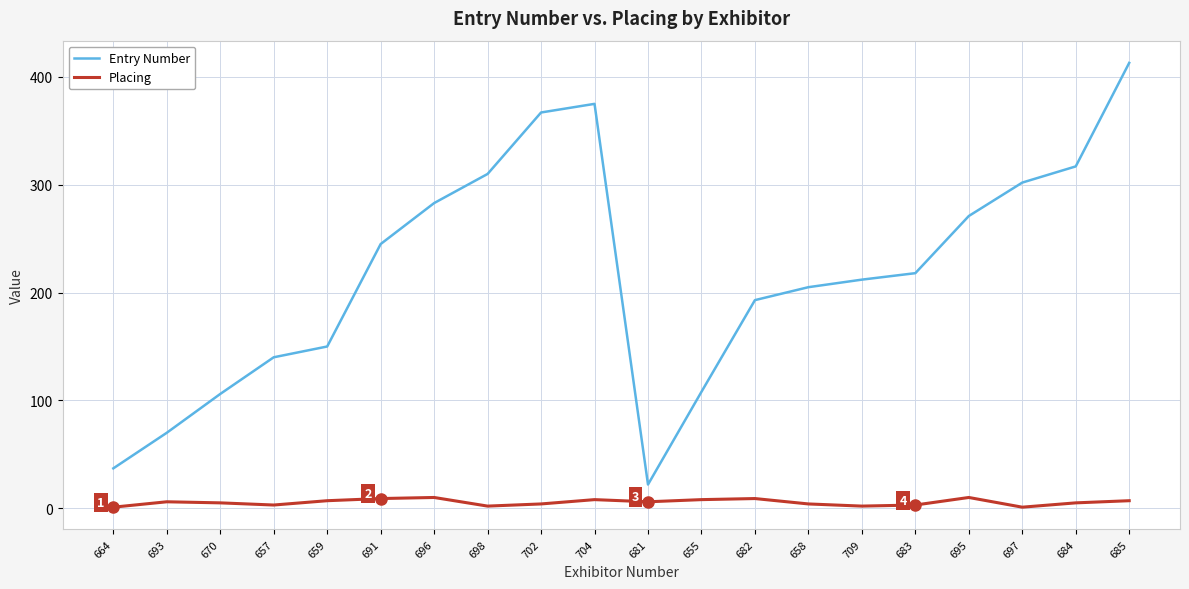

What position from the right is 704?

11